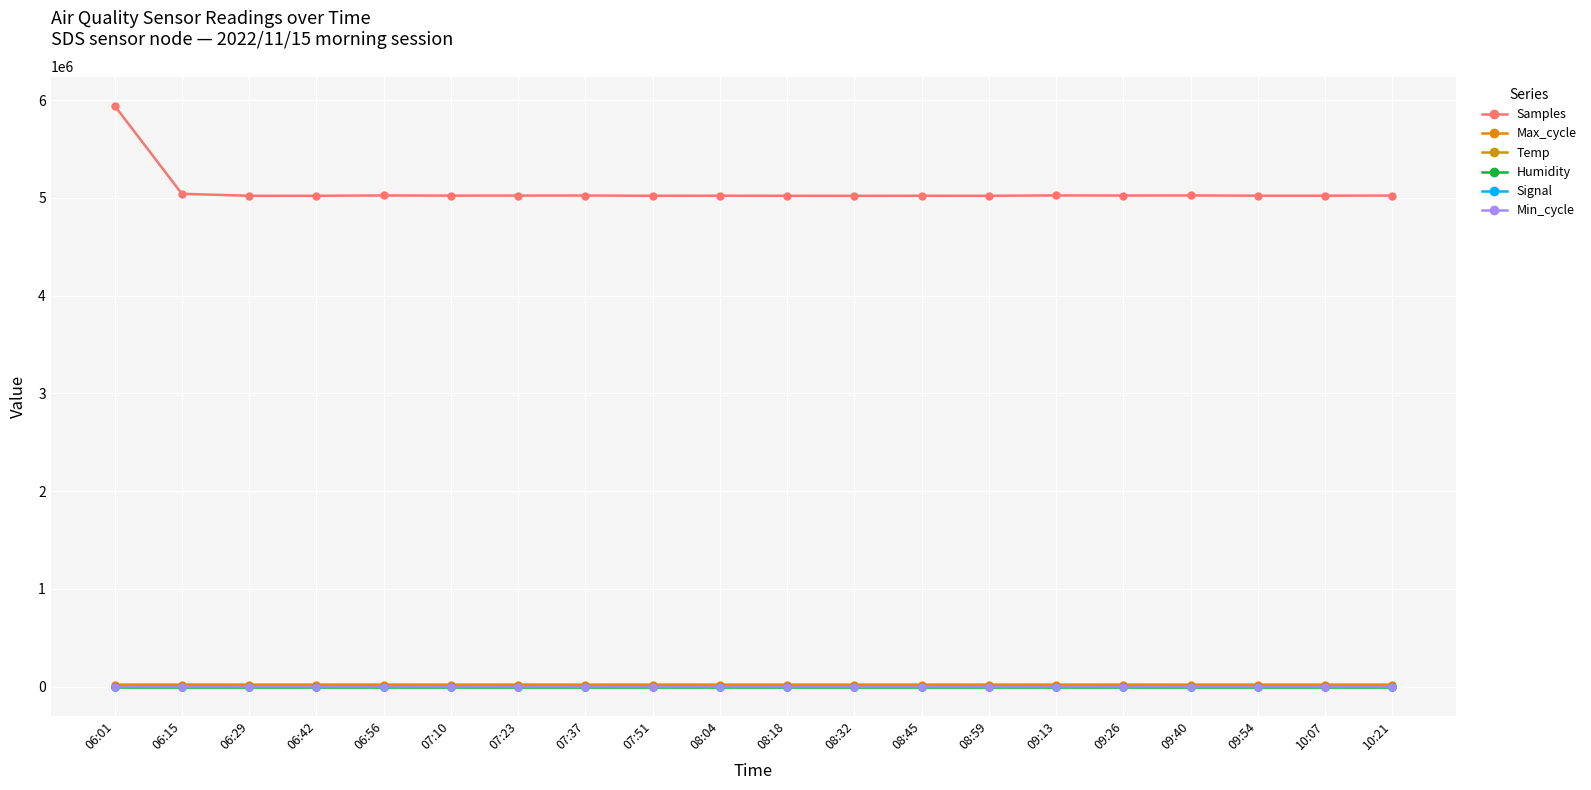

Rank the series by their maximum value, from lowest to highest.

Signal, Temp, Min_cycle, Humidity, Max_cycle, Samples